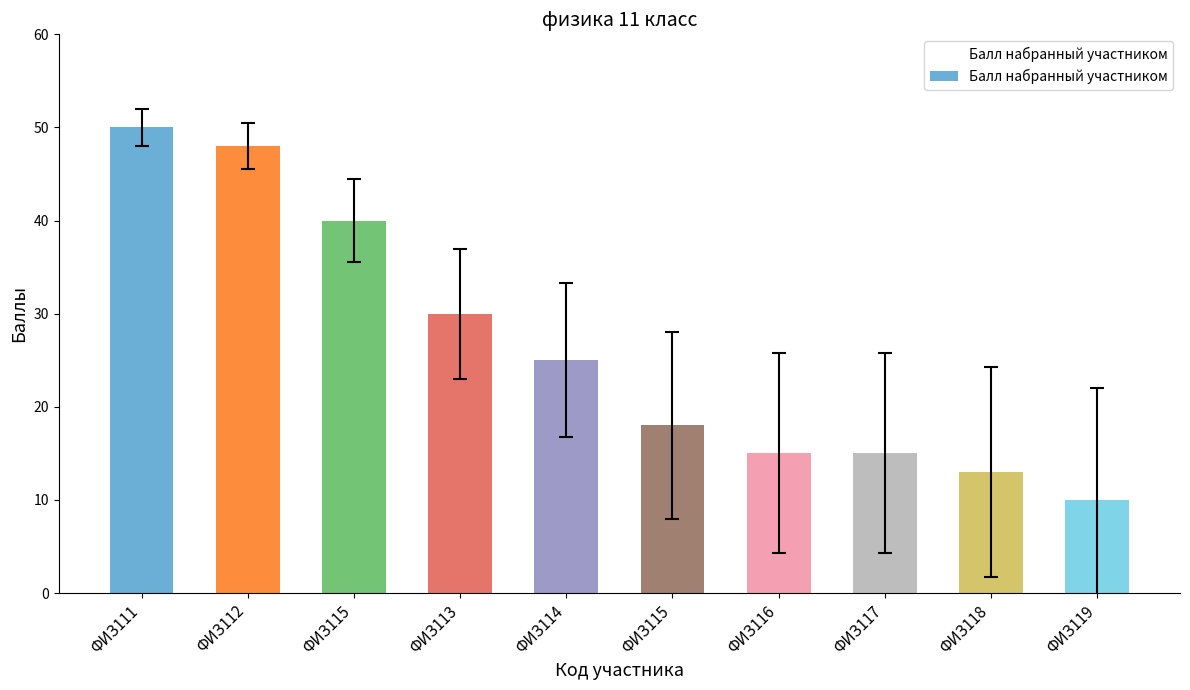

What is the sum of the values at ФИЗ113 and ФИЗ114?

55